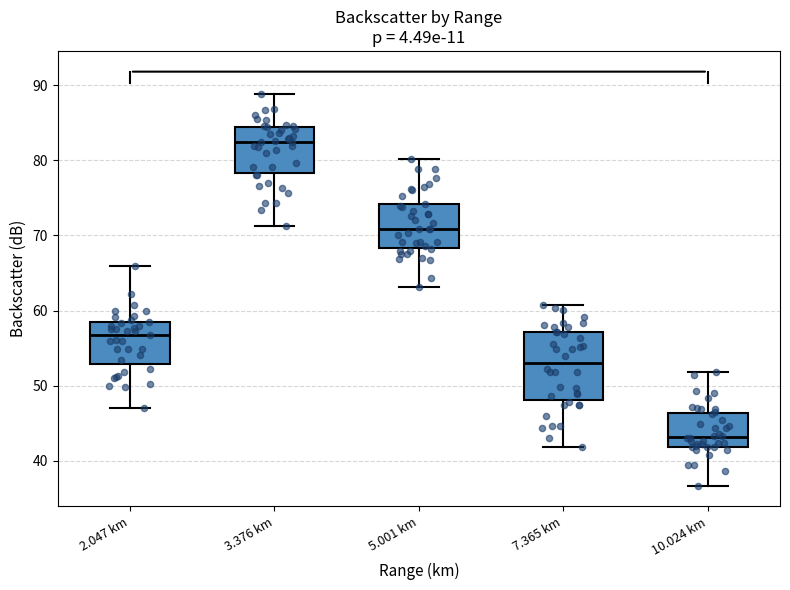

Where is the lower edge of the box for 5.001 km on the y-axis? The values are not printed on the chart, so give them approximately, as read against the axis.

68